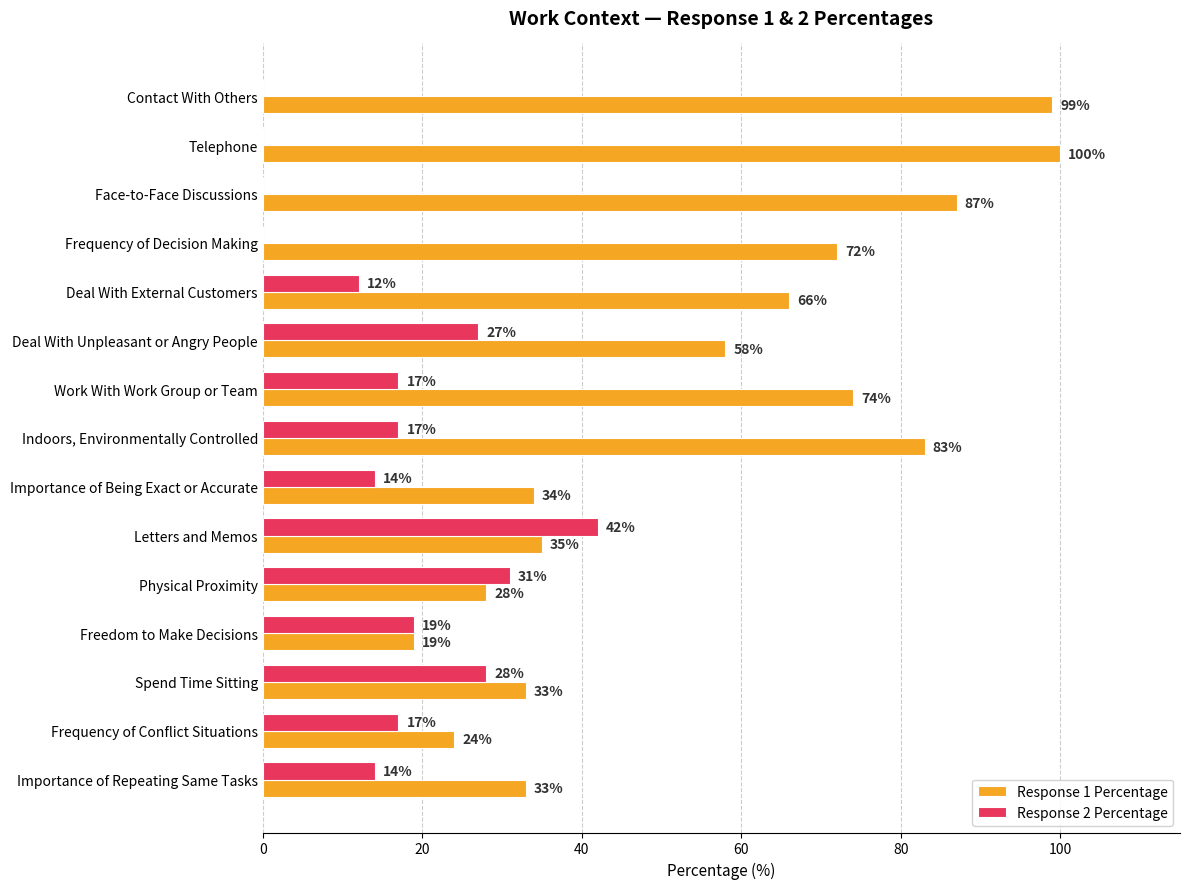

Where is Response 1 Percentage nearest to the value 59?

Deal With Unpleasant or Angry People